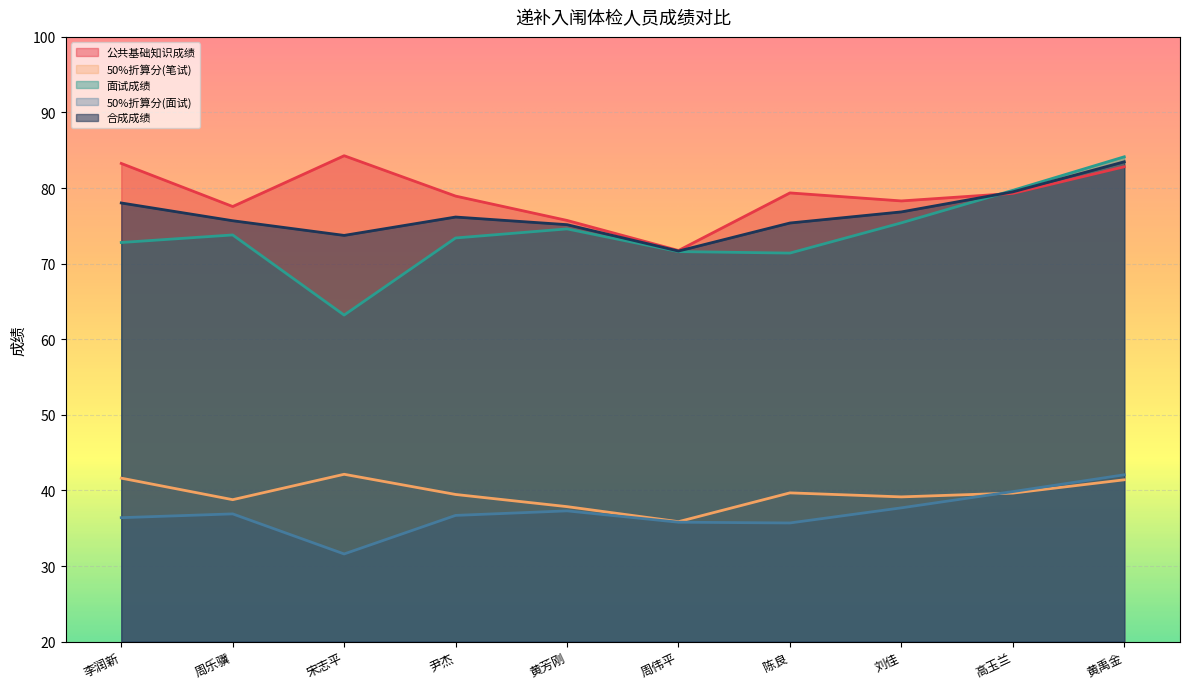

What is the average value of the 面试成绩 series?

74.0